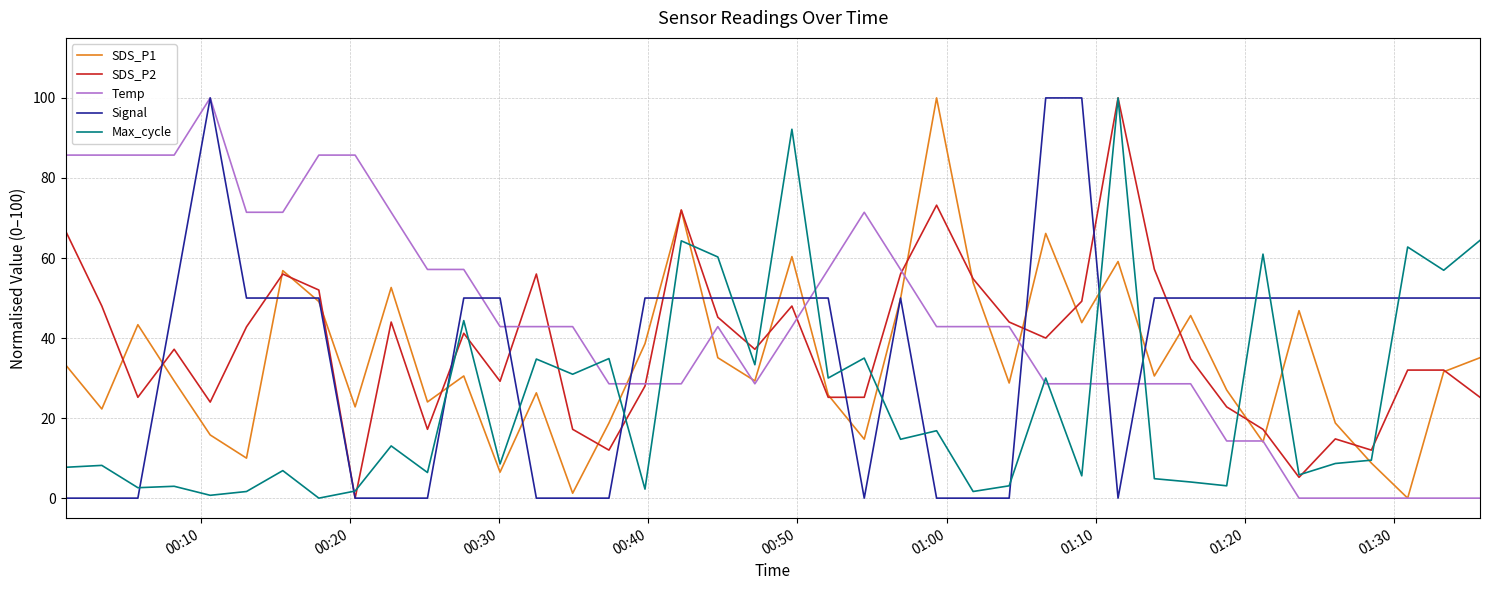

Which series has the largest total across all categories?

Temp